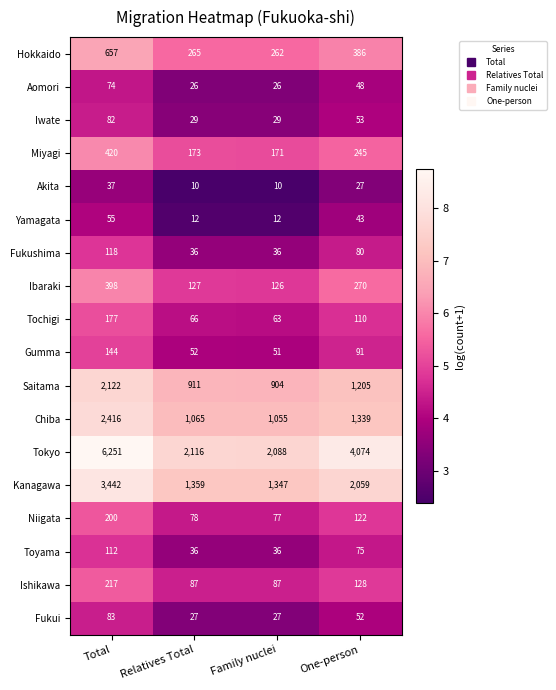

The Miyagi series shows 171 at Family nuclei. True or false?

True